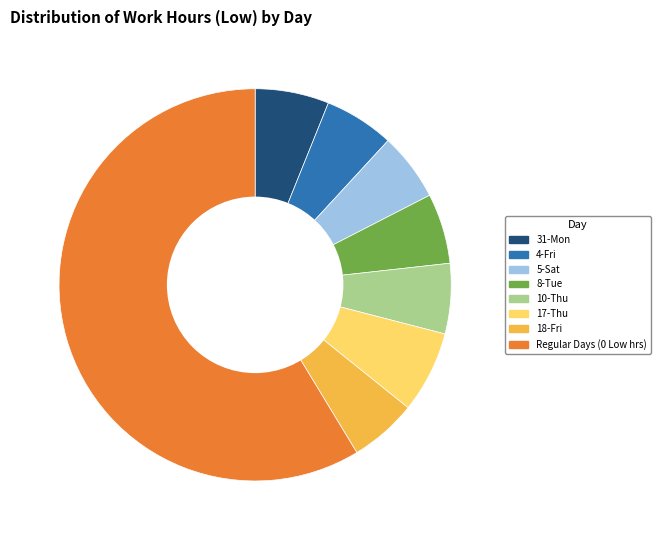

What is the ratio of the value at 8-Tue to the value at 17-Thu?

0.9